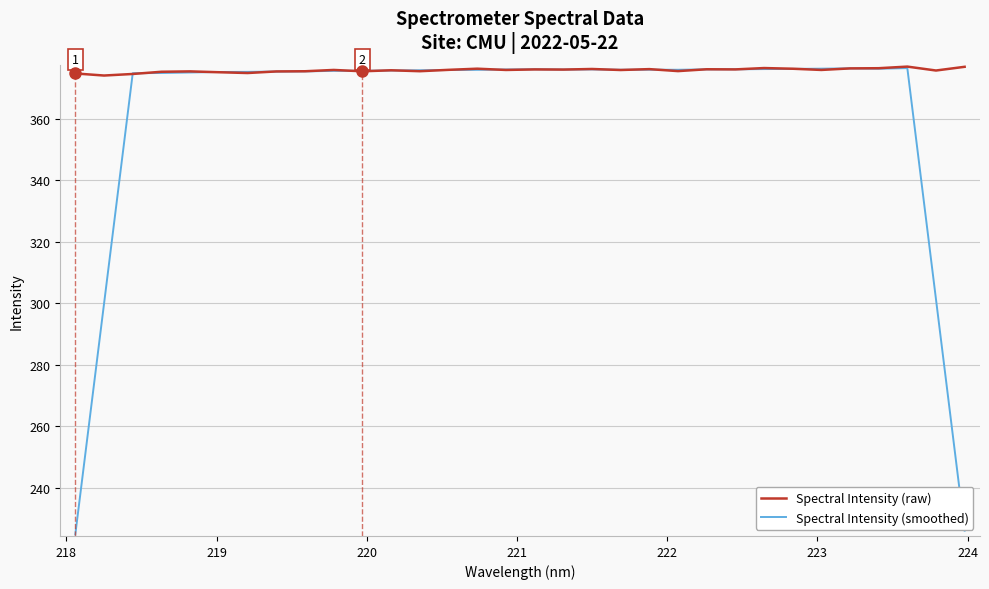

Which series has the largest range (max minus min)?

Spectral Intensity (smoothed)